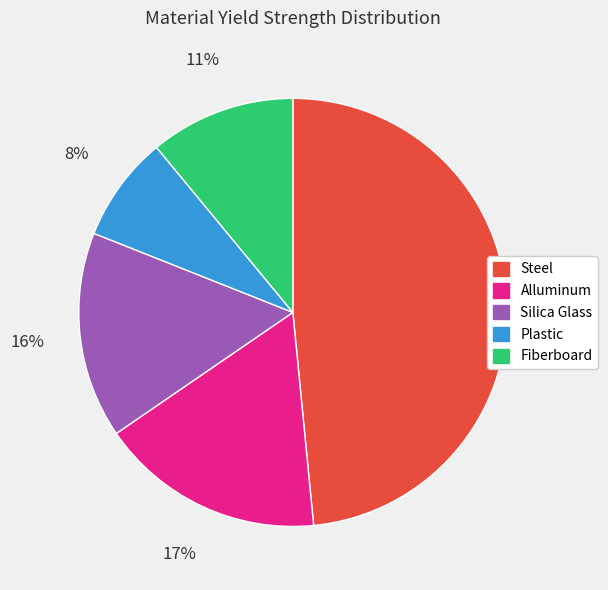

How many segments does this pie chart have?

5